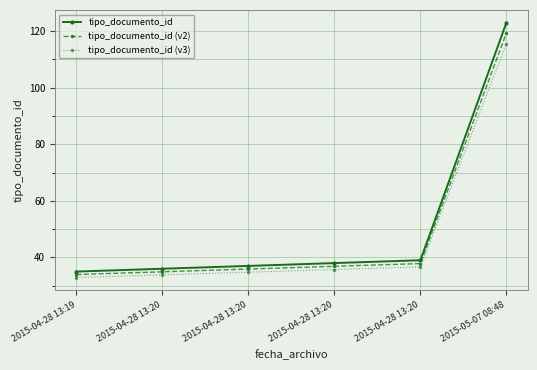

How many lines are shown in the chart?

3